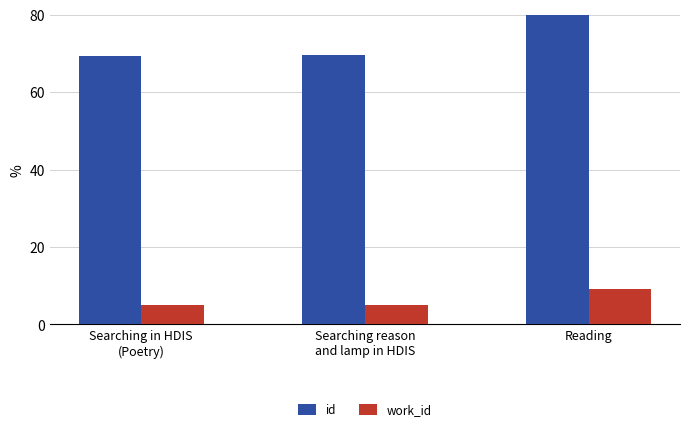

What is the difference between the maximum and minimum values in the id series?

10.8